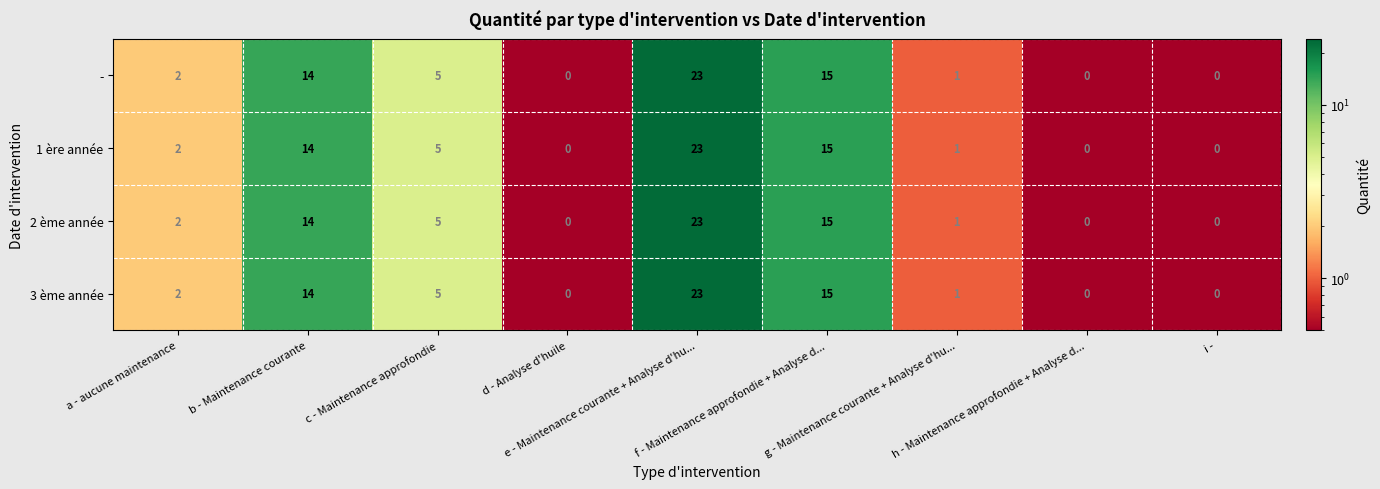

What is the highest value of the 3 ème année series?

23